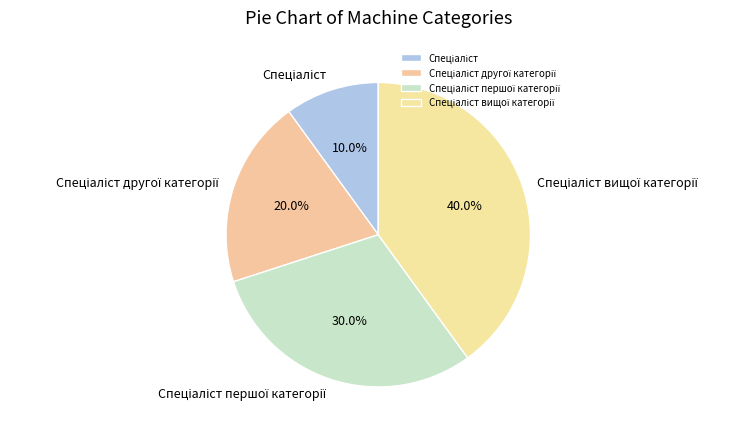

Is there any slice that represents more than half of the pie?

No